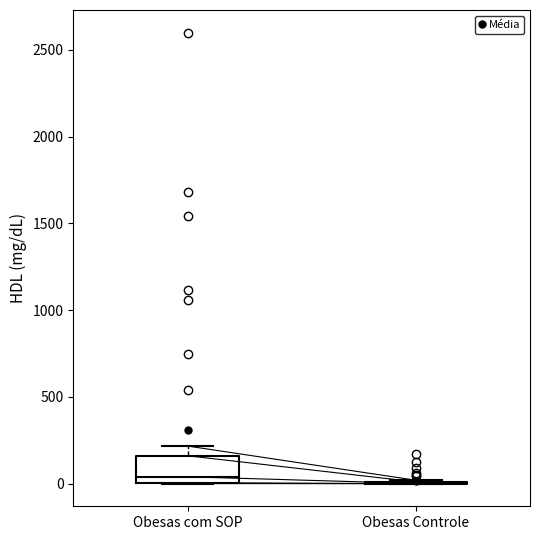

Reading left to right, transcribe this box plot: for each box, give where its median line is, the range the box spans, and where its two whiskers end, as read against the y-axis. The values are not printed on the chart, so give them approximately, as read against the axis.

Obesas com SOP: median 50, box 0 to 150, whiskers 0 to 200
Obesas Controle: box collapsed to a line at 0, whiskers 0 to 0